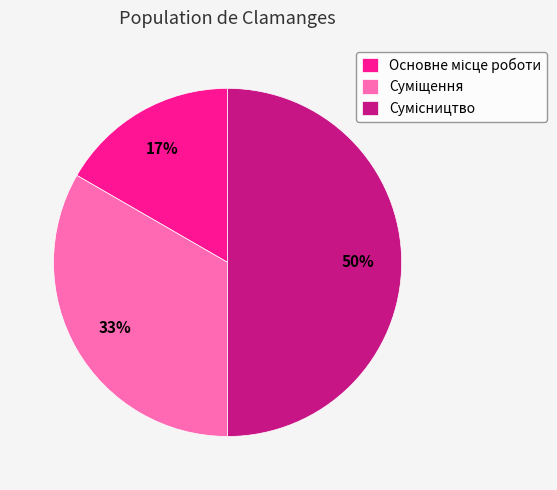

To the nearest percent, what is the average slice percentage?

33%